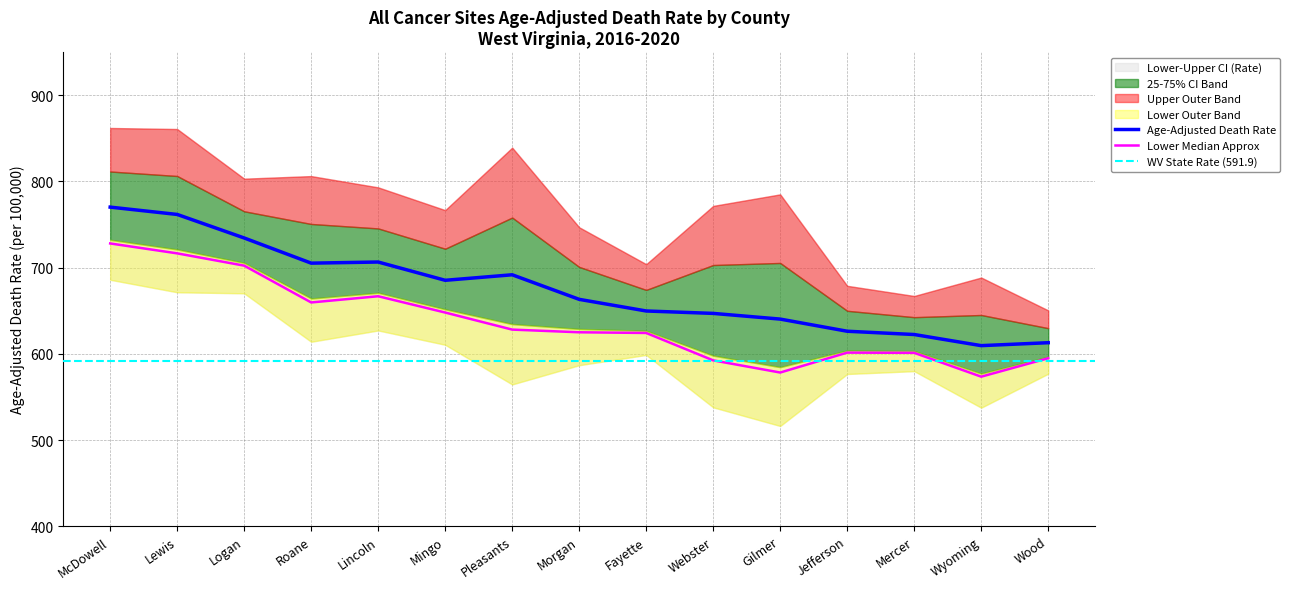

The Age-Adjusted Death Rate series shows 734.4 at Logan. True or false?

True